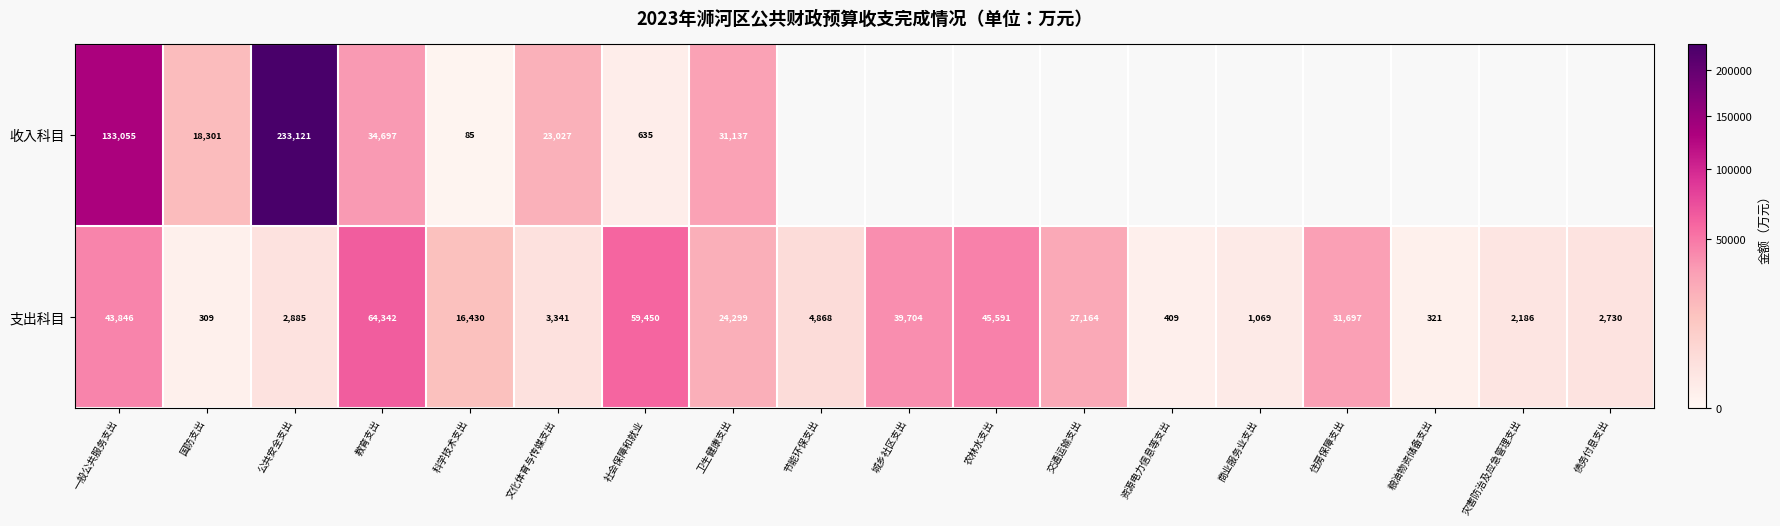

What is the spread (max minus min) of values at 社会保障和就业?

58815